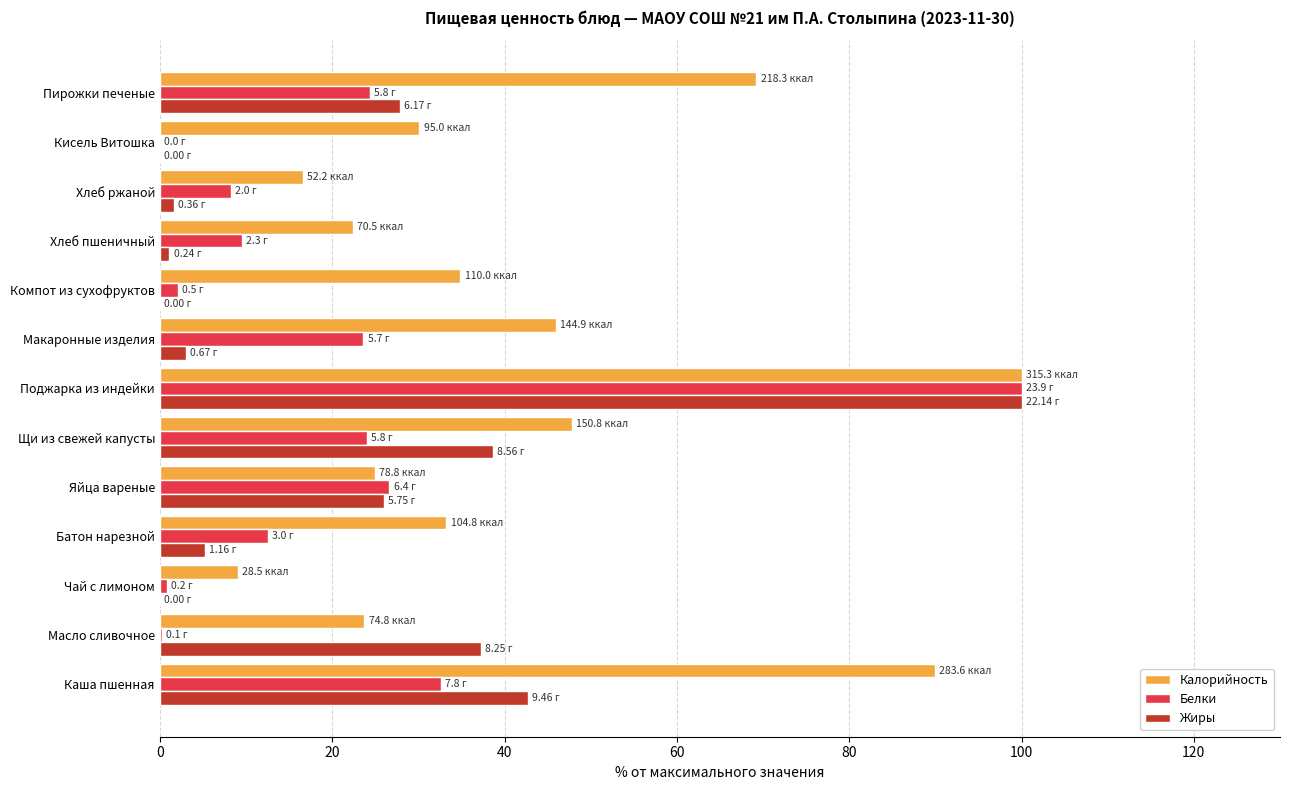

At which category is the sum across all series the highest?

Поджарка из индейки